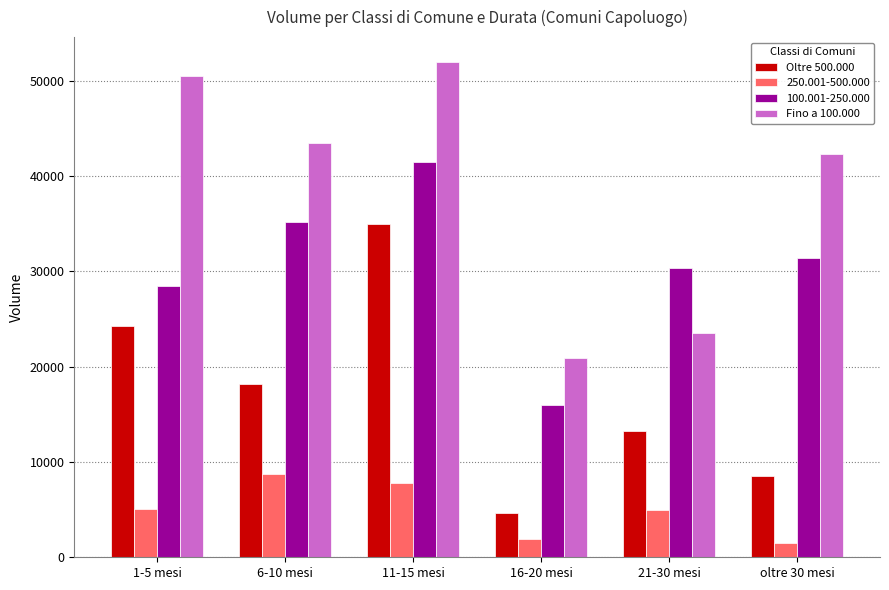

How many data points in Fino a 100.000 are less than 43445?

3